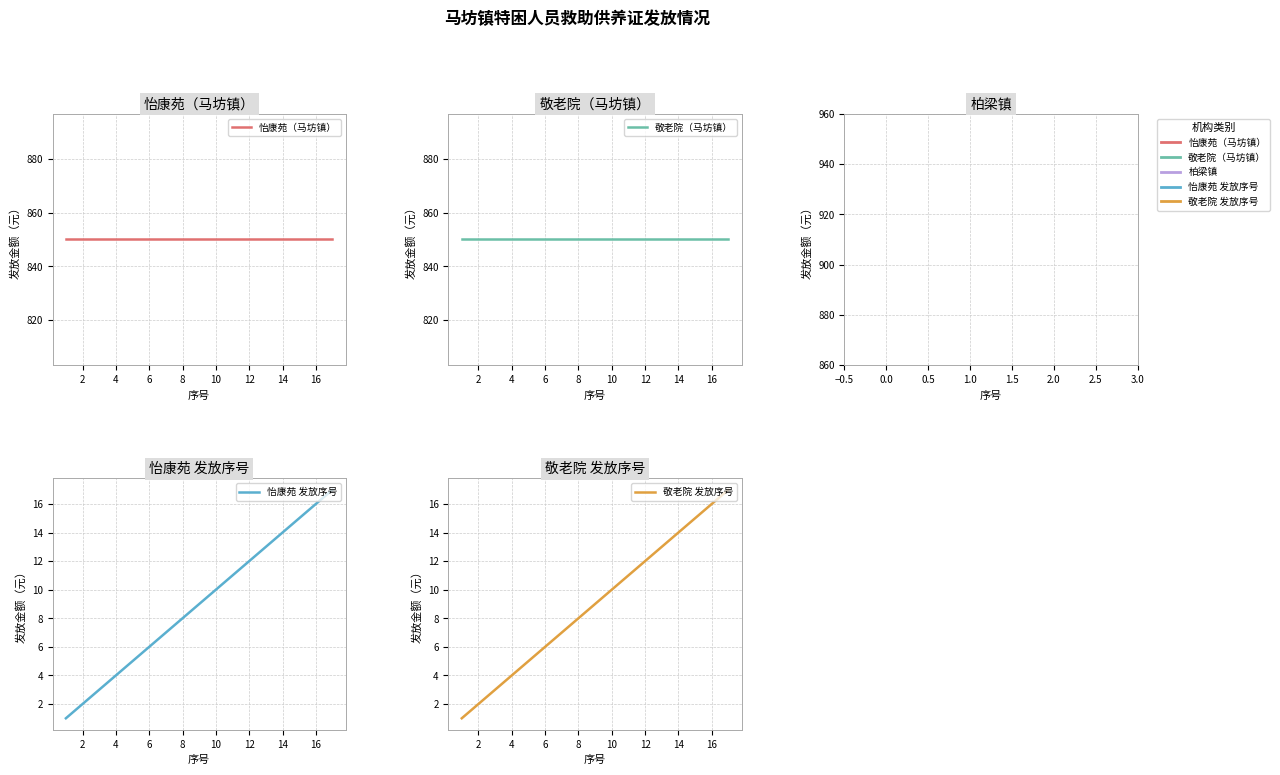

What is the sum of all 敬老院（马坊镇） values?

14450